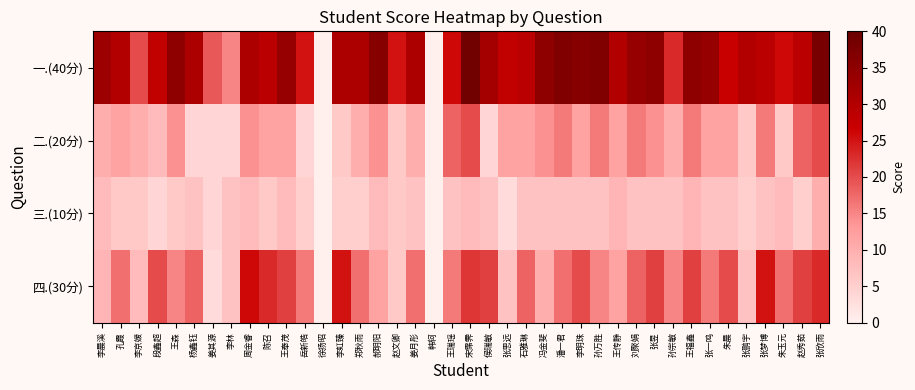

Reading left to right, transcribe all the data shown in this chart.

一.(40分): 李晨溪=33	孔霞=30	李京媛=20	段鑫超=28	王森=35	杨鑫钰=31	姜其源=19	李林=15	周金睿=31	陈召=29	王奉茂=34	岳新皓=25	徐扬昭=0	李虹臻=31	郑秋雨=31	郝明阳=36	赵文卿=25	姜月彤=31	韩轲=0	王瑞瑶=26	宋霈霁=39	侯瑞敏=32	张思远=28	石雅琳=29	冯金斐=35	潘一君=37	李明珠=36	孙万胜=37	王传静=30	刘聚娟=34	张昱=35	孙宗敏=23	王福鑫=35	张一鸣=34	朱晨=27	张鹏宇=30	张梦博=29	朱玉元=26	赵秀茹=29	张欣雨=38
二.(20分): 李晨溪=10	孔霞=12	李京媛=10	段鑫超=8	王森=14	杨鑫钰=4	姜其源=4	李林=4	周金睿=14	陈召=12	王奉茂=12	岳新皓=4	徐扬昭=0	李虹臻=6	郑秋雨=10	郝明阳=14	赵文卿=6	姜月彤=10	韩轲=0	王瑞瑶=18	宋霈霁=20	侯瑞敏=4	张思远=12	石雅琳=12	冯金斐=14	潘一君=16	李明珠=12	孙万胜=16	王传静=12	刘聚娟=16	张昱=14	孙宗敏=10	王福鑫=16	张一鸣=12	朱晨=12	张鹏宇=6	张梦博=16	朱玉元=6	赵秀茹=18	张欣雨=20
三.(10分): 李晨溪=8	孔霞=6	李京媛=6	段鑫超=4	王森=6	杨鑫钰=7	姜其源=4	李林=7	周金睿=8	陈召=6	王奉茂=8	岳新皓=5	徐扬昭=0	李虹臻=5	郑秋雨=5	郝明阳=8	赵文卿=6	姜月彤=7	韩轲=0	王瑞瑶=7	宋霈霁=8	侯瑞敏=7	张思远=3	石雅琳=7	冯金斐=7	潘一君=7	李明珠=7	孙万胜=7	王传静=9	刘聚娟=7	张昱=7	孙宗敏=7	王福鑫=9	张一鸣=7	朱晨=7	张鹏宇=5	张梦博=7	朱玉元=8	赵秀茹=5	张欣雨=10
四.(30分): 李晨溪=9	孔霞=17	李京媛=8	段鑫超=20	王森=15	杨鑫钰=18	姜其源=3	李林=7	周金睿=26	陈召=23	王奉茂=21	岳新皓=16	徐扬昭=0	李虹臻=25	郑秋雨=17	郝明阳=12	赵文卿=6	姜月彤=17	韩轲=0	王瑞瑶=16	宋霈霁=22	侯瑞敏=21	张思远=7	石雅琳=18	冯金斐=10	潘一君=17	李明珠=20	孙万胜=15	王传静=12	刘聚娟=18	张昱=21	孙宗敏=15	王福鑫=21	张一鸣=16	朱晨=20	张鹏宇=7	张梦博=25	朱玉元=17	赵秀茹=21	张欣雨=23